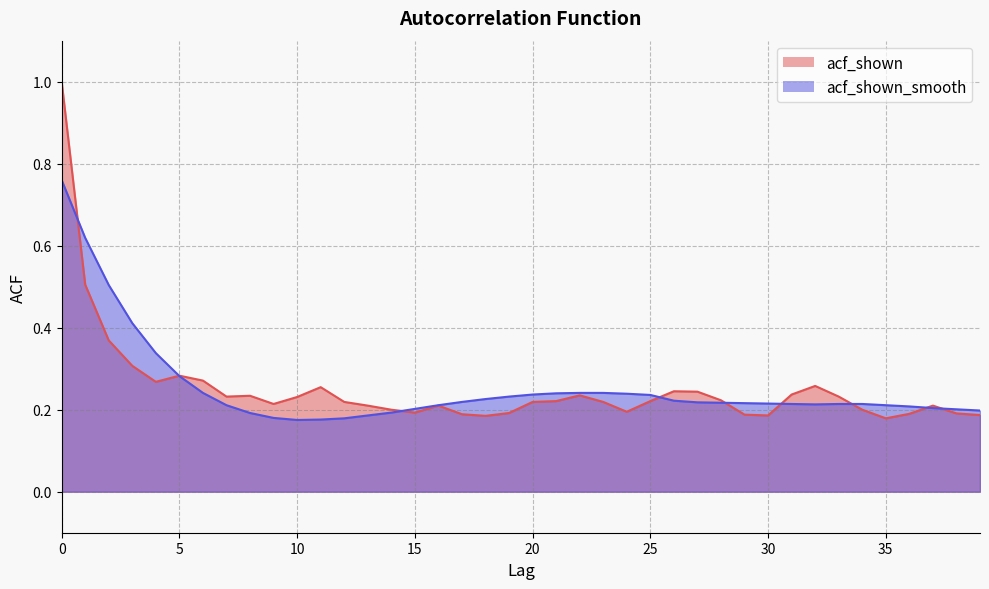

How many acf_shown values are between 0 and 1?

40